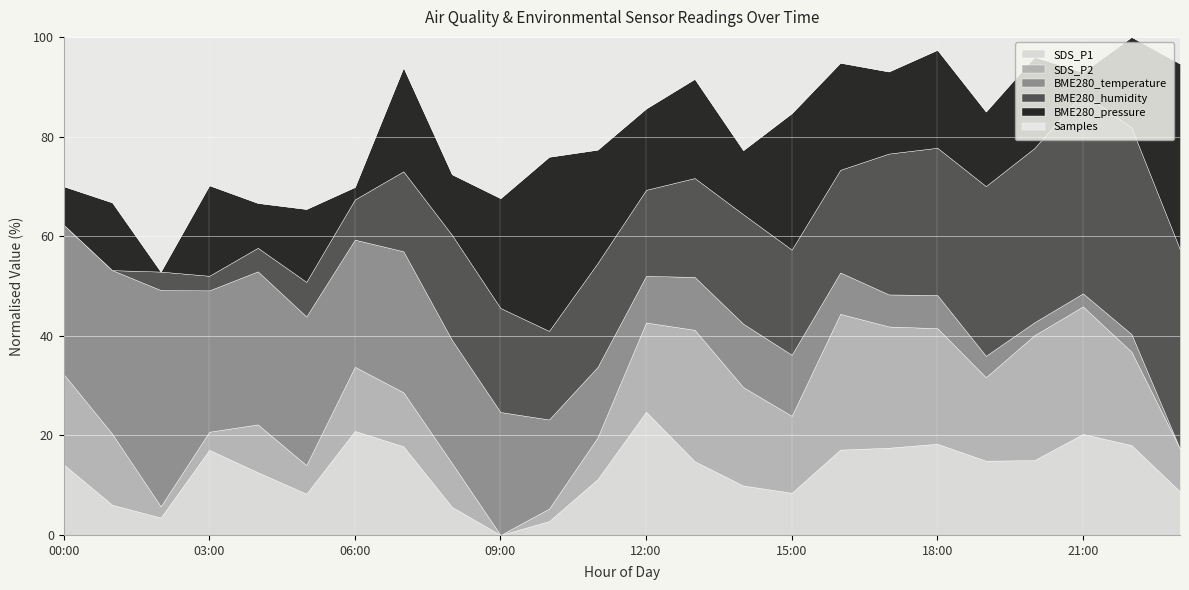

Read the SDS_P1 value at 18:00.

18.3